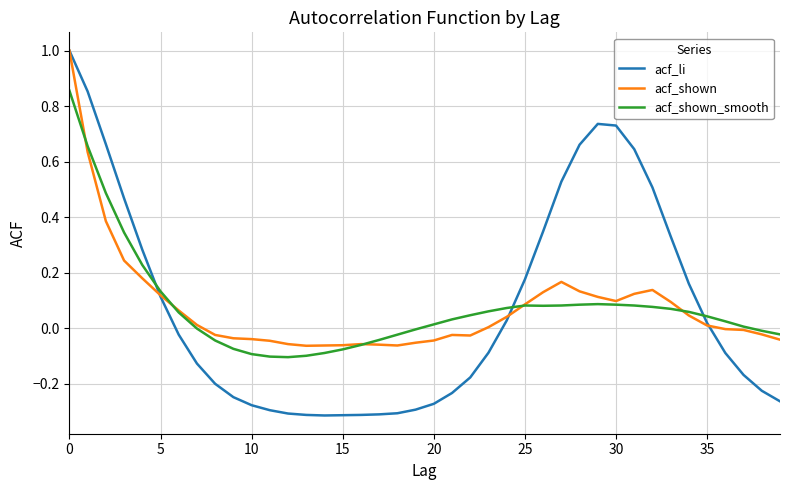

What is the maximum value for acf_li?

1.0